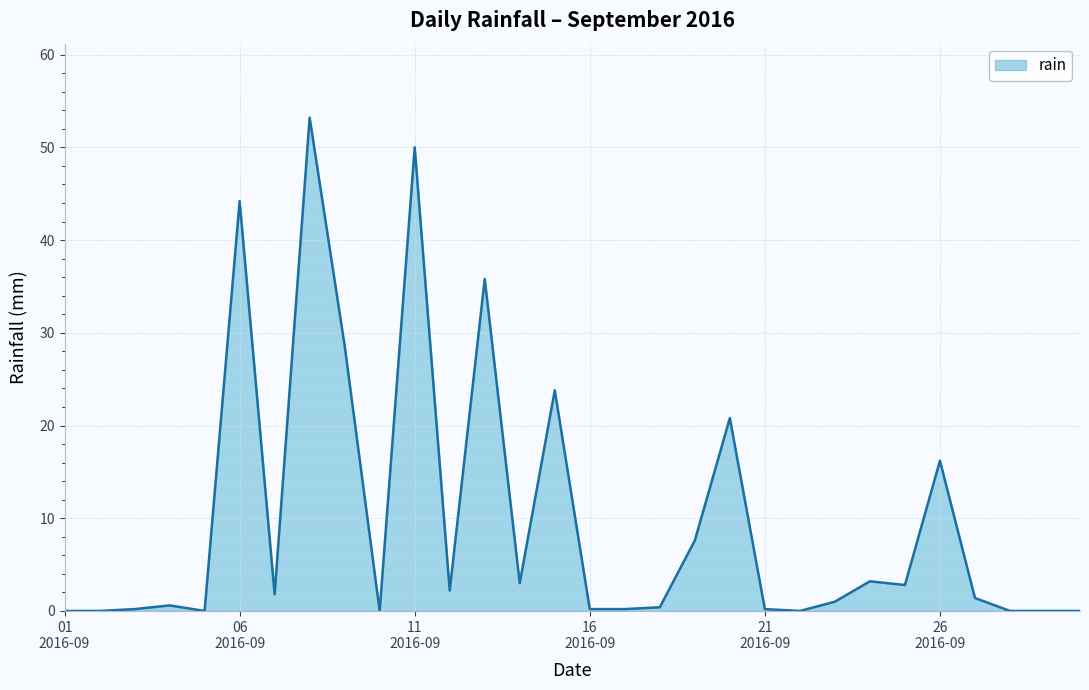

What is the difference between the maximum and minimum values?

53.2